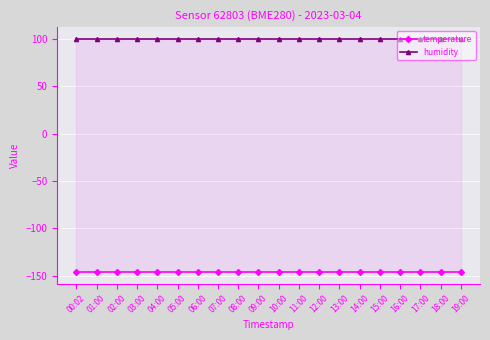

Which series has the largest total across all categories?

humidity